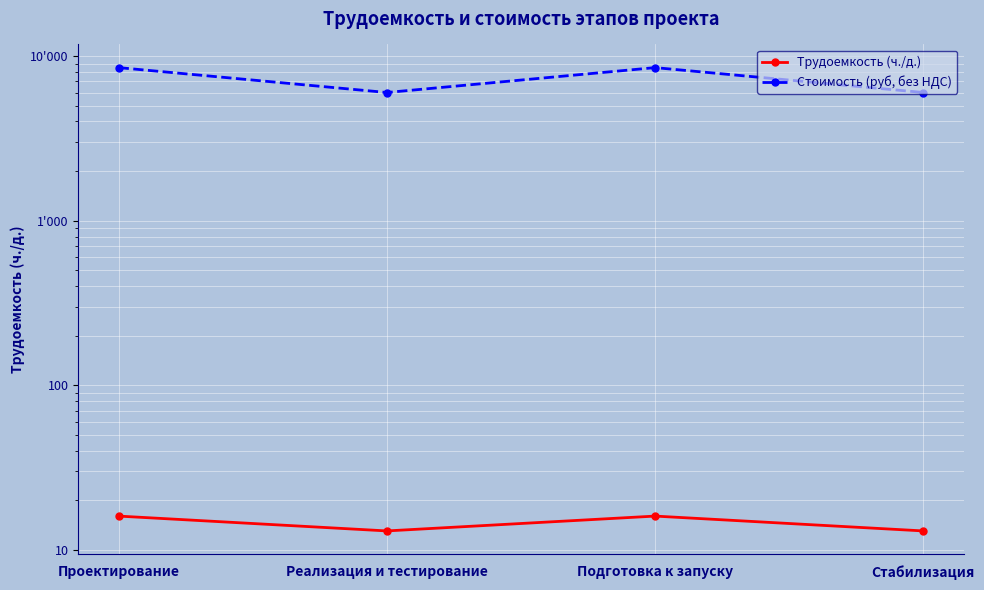

What is the value of the Трудоемкость (ч./д.) point at the 2nd from the left?

13